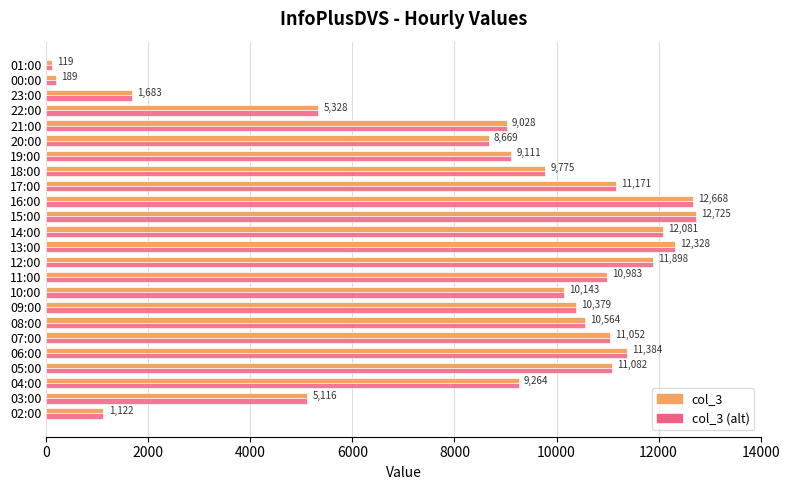

What is the smallest value displayed?

119